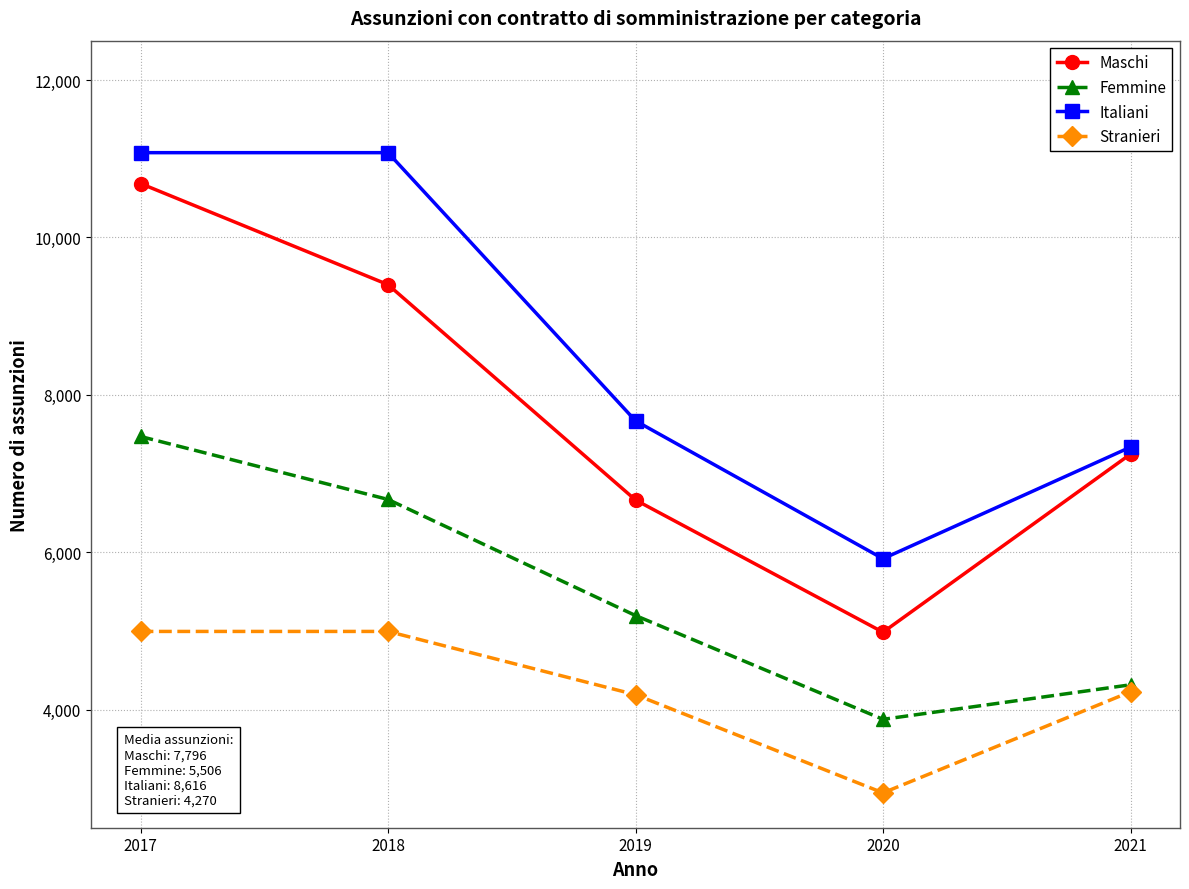

True or false: Stranieri and Maschi intersect in this chart.

False